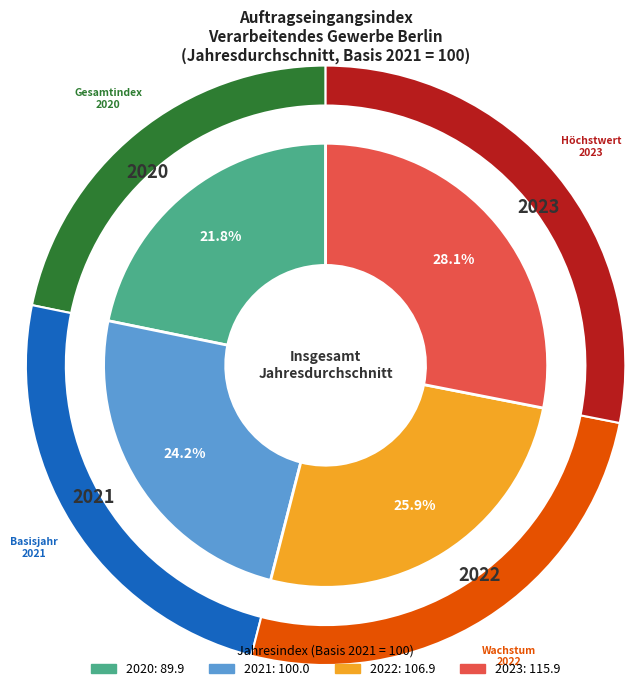

Is there a majority slice in this chart?

No